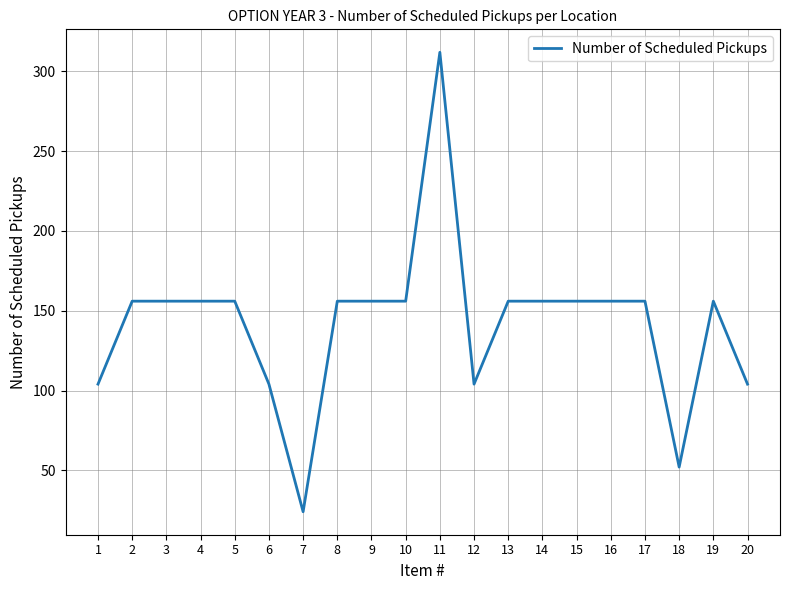

Approximately how many times larger is the value at 12 compared to 14?

0.7